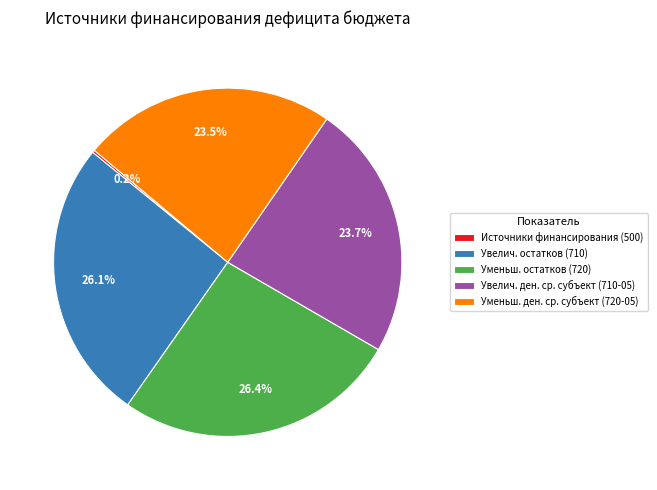

What percentage is NOT represented by Уменьш. остатков (720)?

73.6%